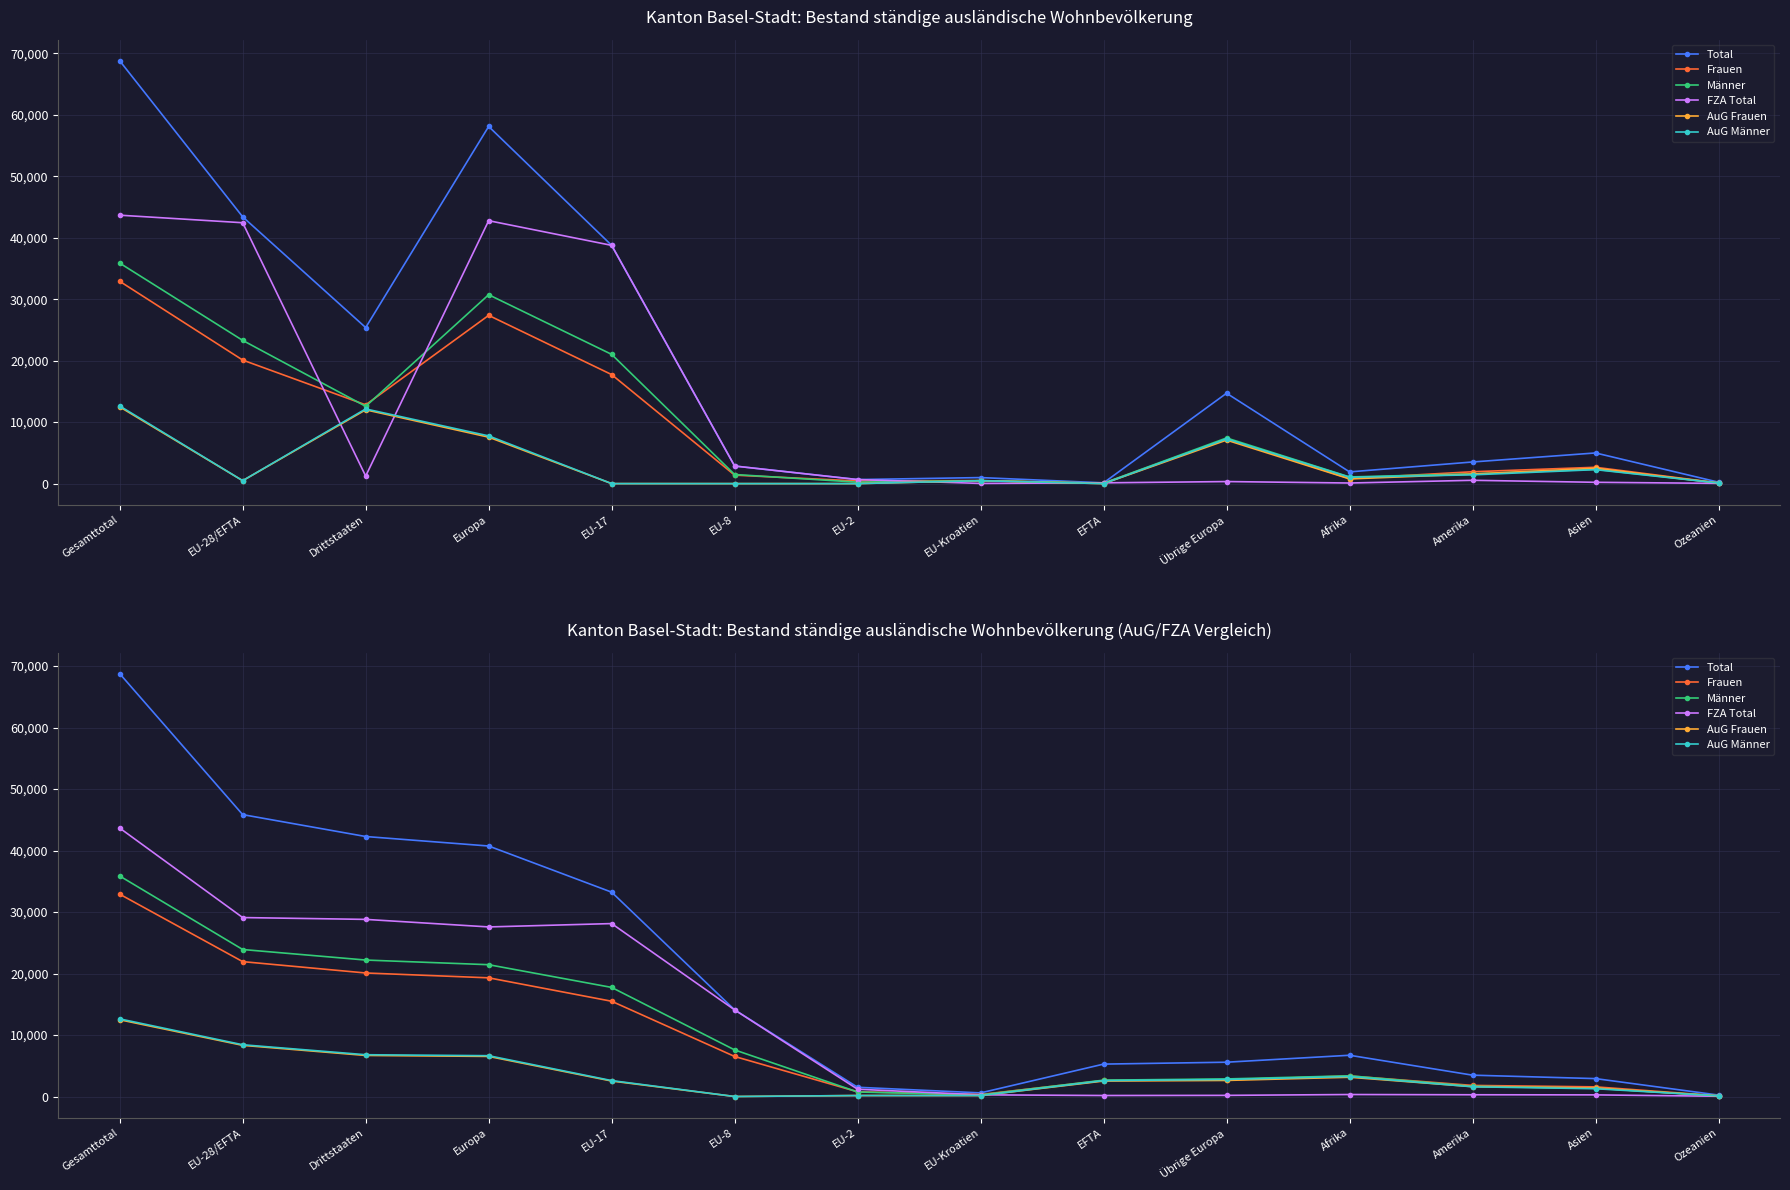

True or false: AuG Männer has a value of 243.4 at EU-2.

False